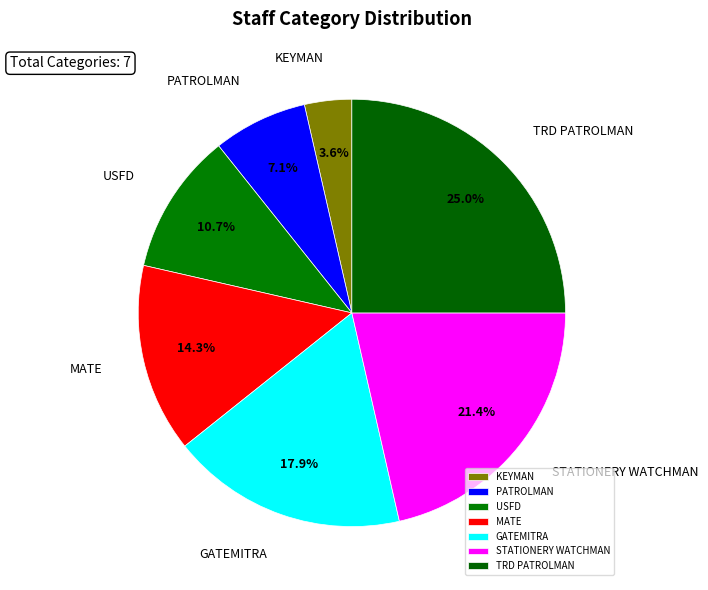

What is the ratio of the value at KEYMAN to the value at PATROLMAN?

0.5